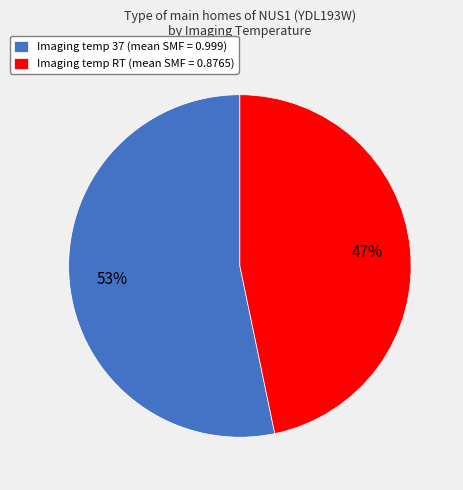

The Imaging temp 37 (mean SMF = 0.999) slice represents 60% of the pie. True or false?

False